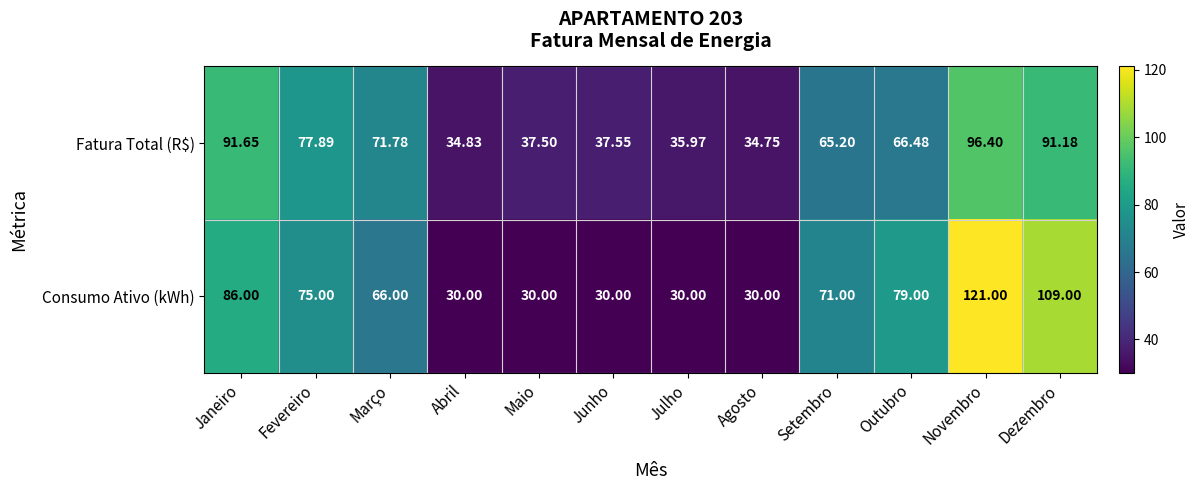

List the series in order of their overall mean, lowest first.

Fatura Total (R$), Consumo Ativo (kWh)